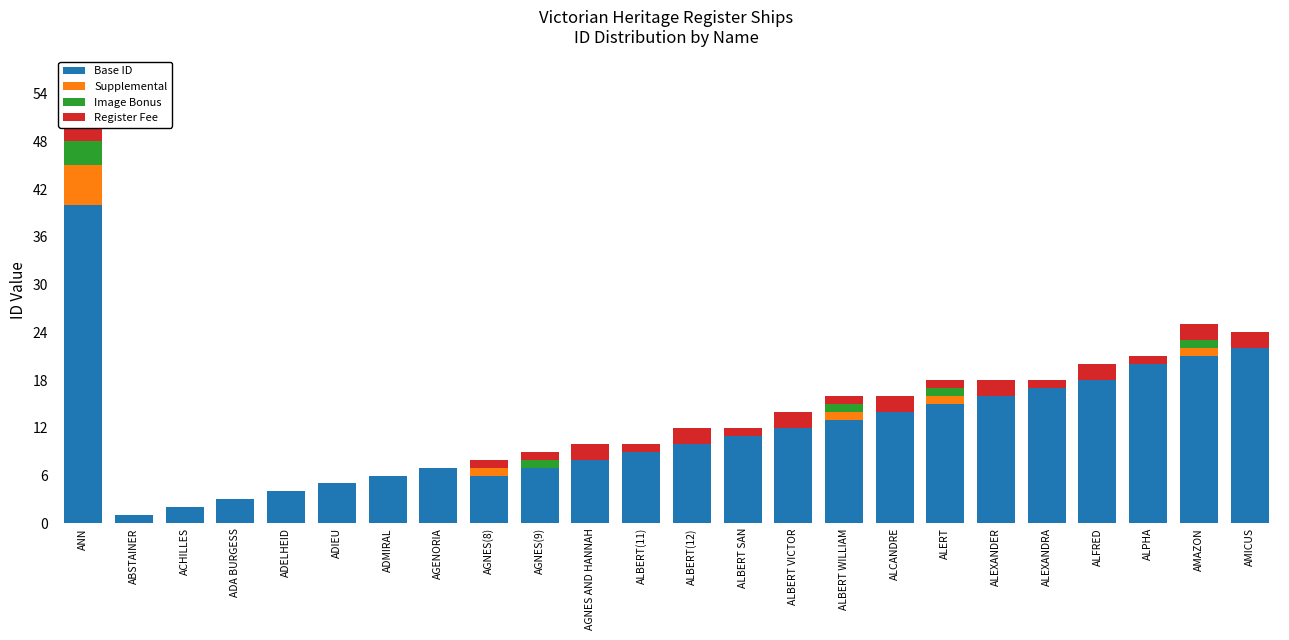

How many bars are there in each group?

4